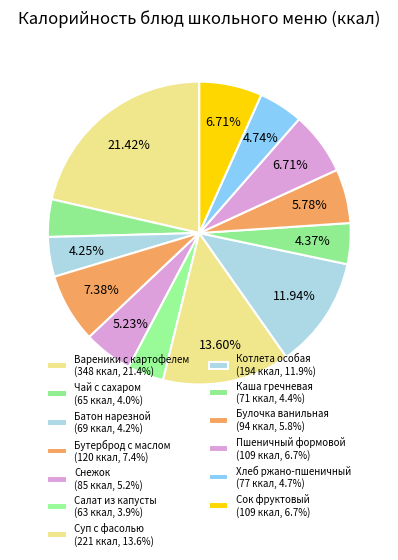

Which category has the biggest portion of the pie?

Вареники с картофелем